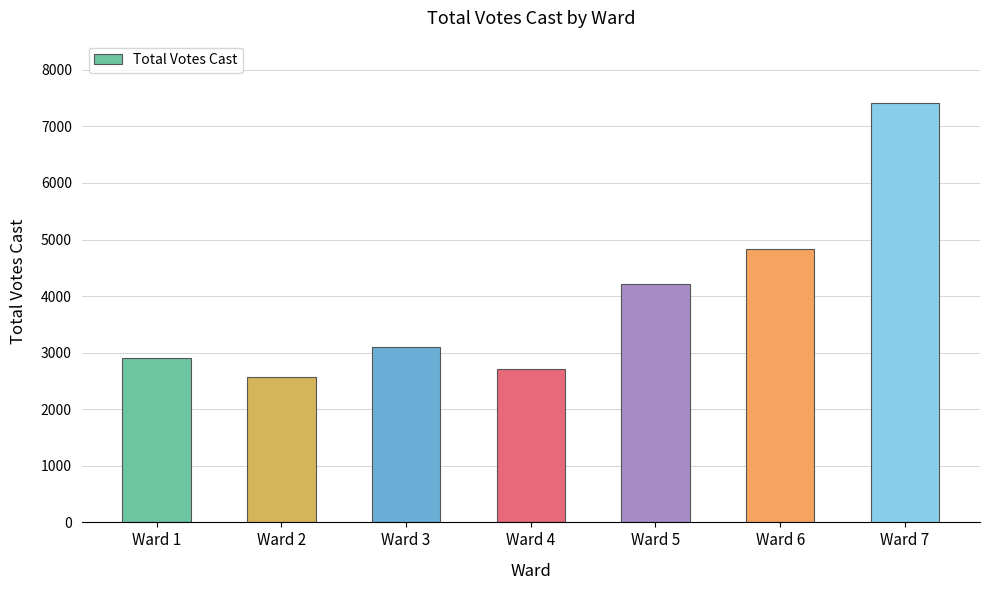

Which has a higher value, Ward 7 or Ward 2?

Ward 7